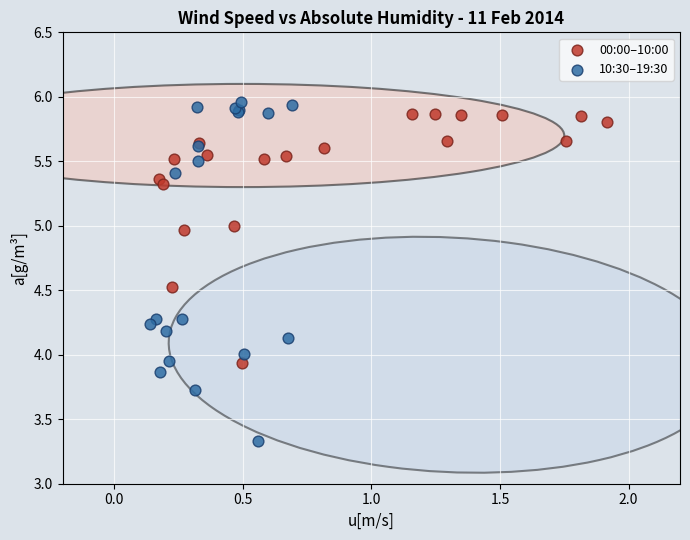

Which series has the largest Y range (max minus min)?

10:30–19:30